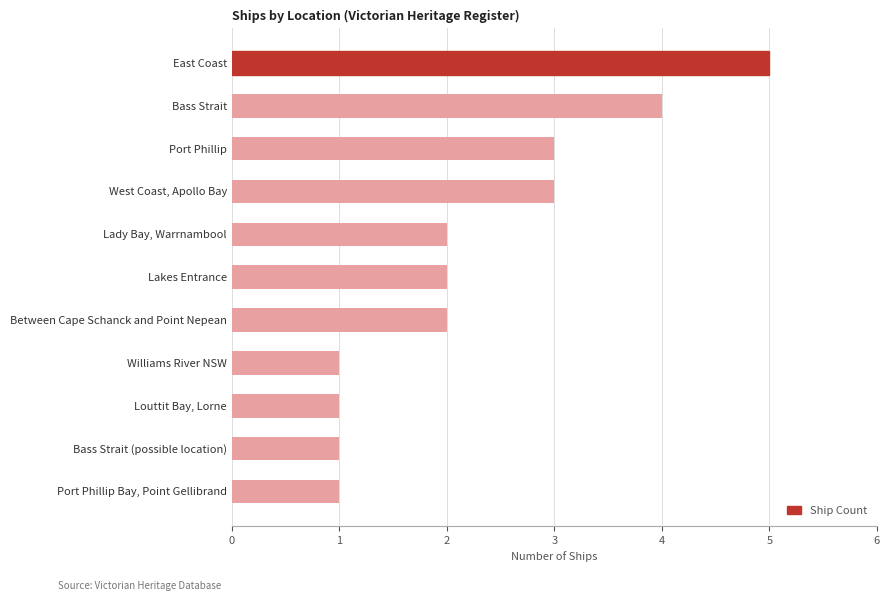

What is the sum of all values?

25